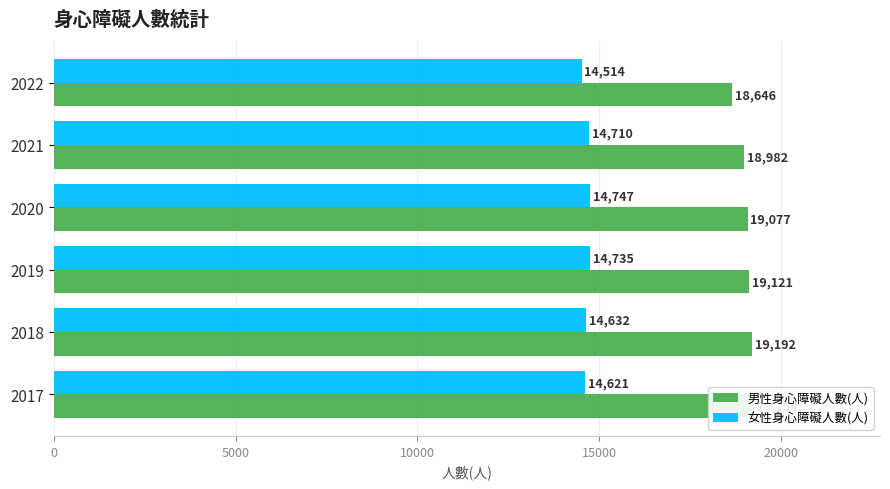

At how many categories does at least one series exceed 15141?

6